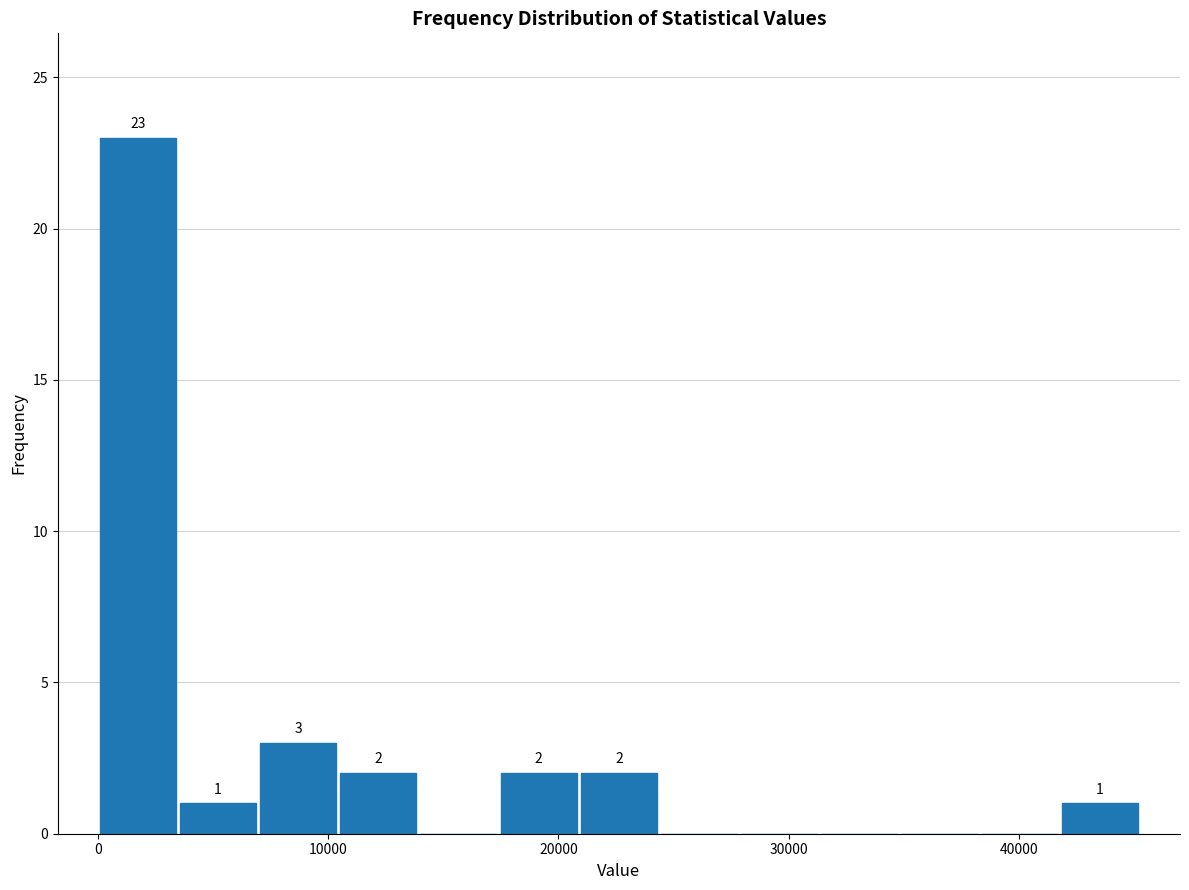

Read against the x-axis, roughly where is the centre of the tallest bar?

2000